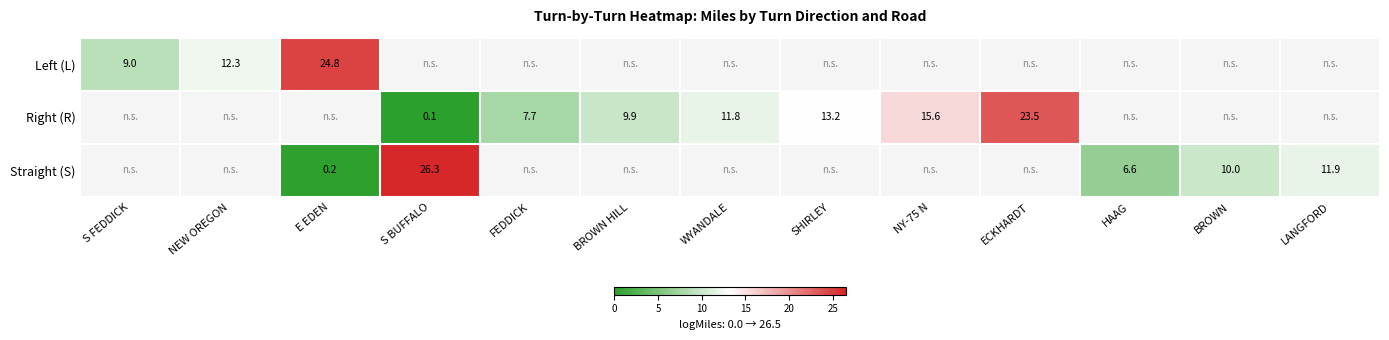

The Straight (S) series shows 11.9 at LANGFORD. True or false?

True